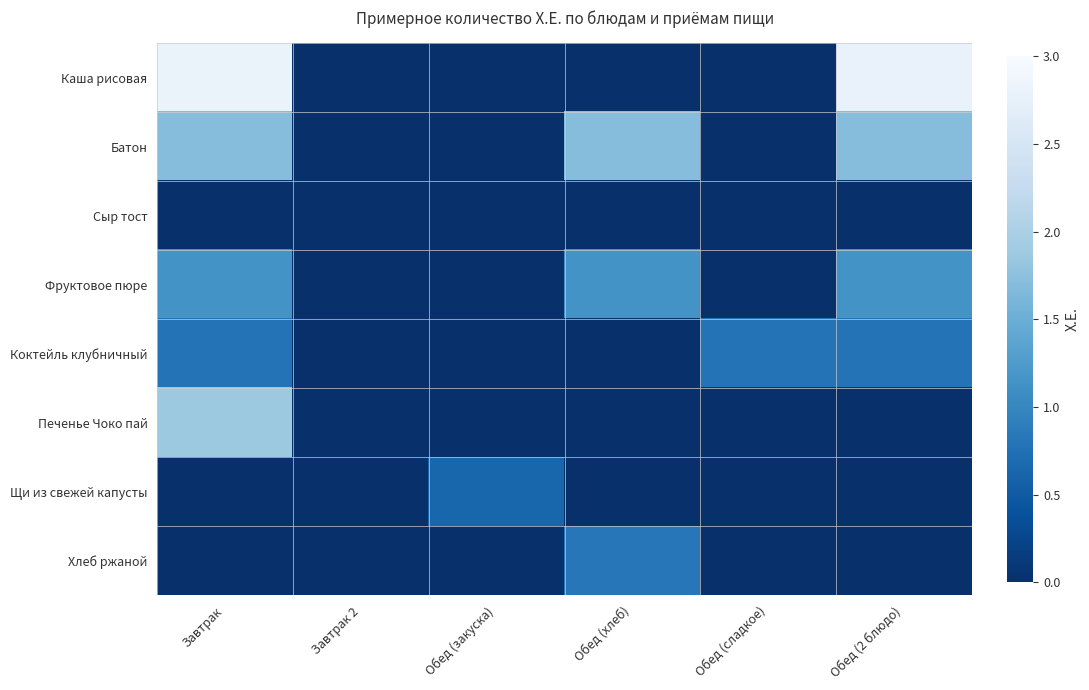

Between Завтрак and Обед (2 блюдо), which is larger?

Завтрак